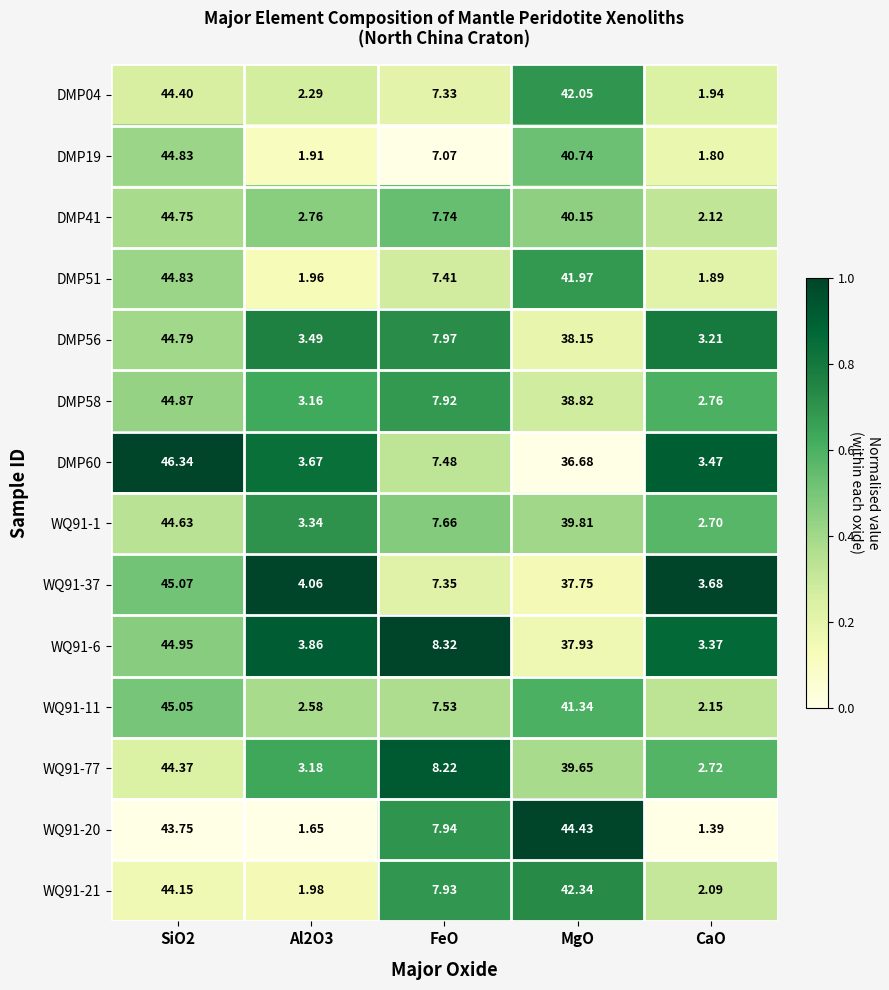

Is the value of WQ91-6 at MgO greater than the value of DMP04 at CaO?

Yes